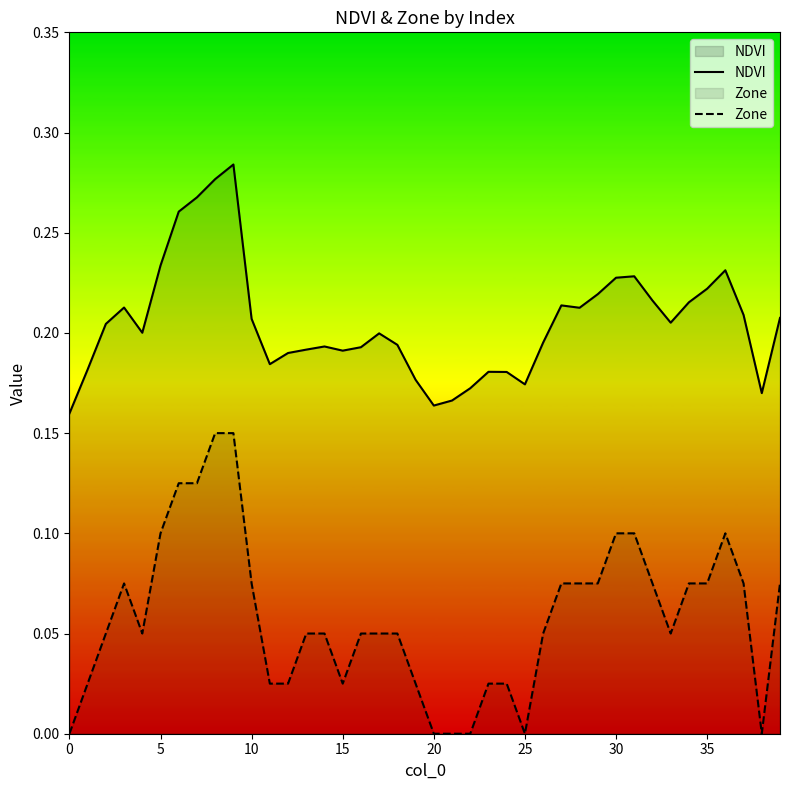

How many data points does each series have?

40